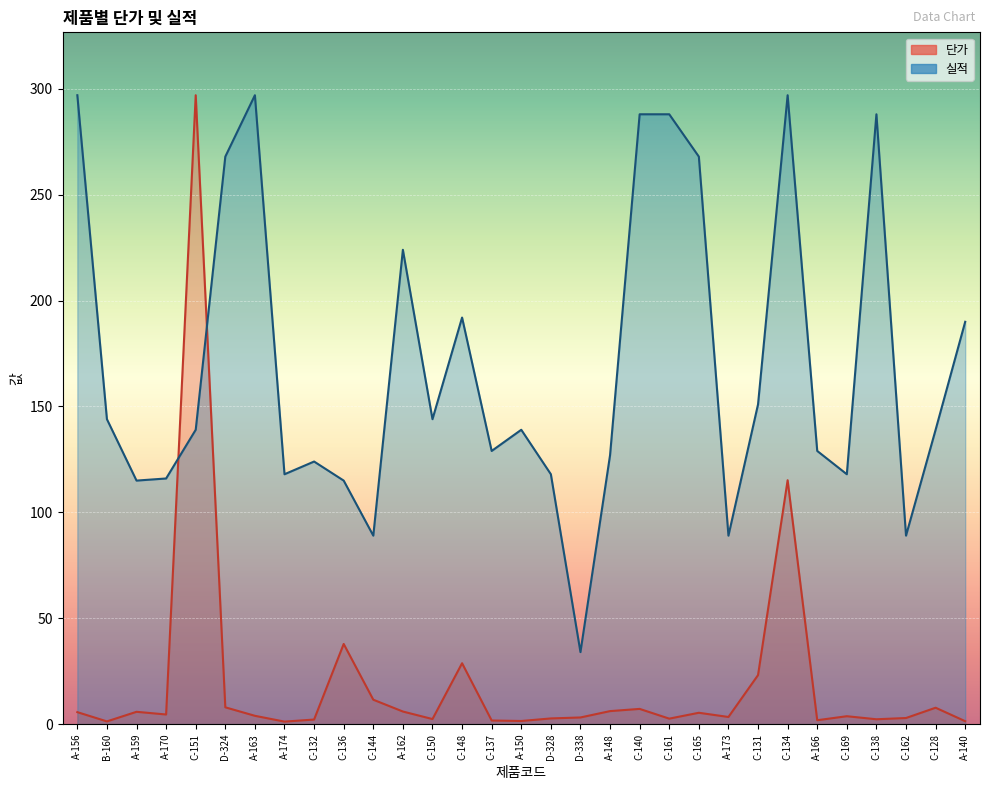

Rank the series at C-162 from lowest to highest value.

단가, 실적